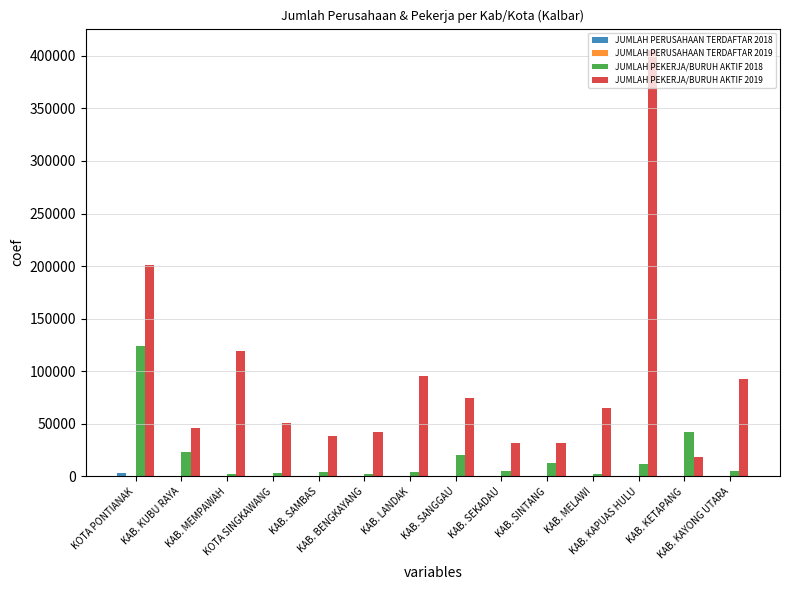

Where is JUMLAH PERUSAHAAN TERDAFTAR 2019 nearest to the value 423?

KAB. SANGGAU